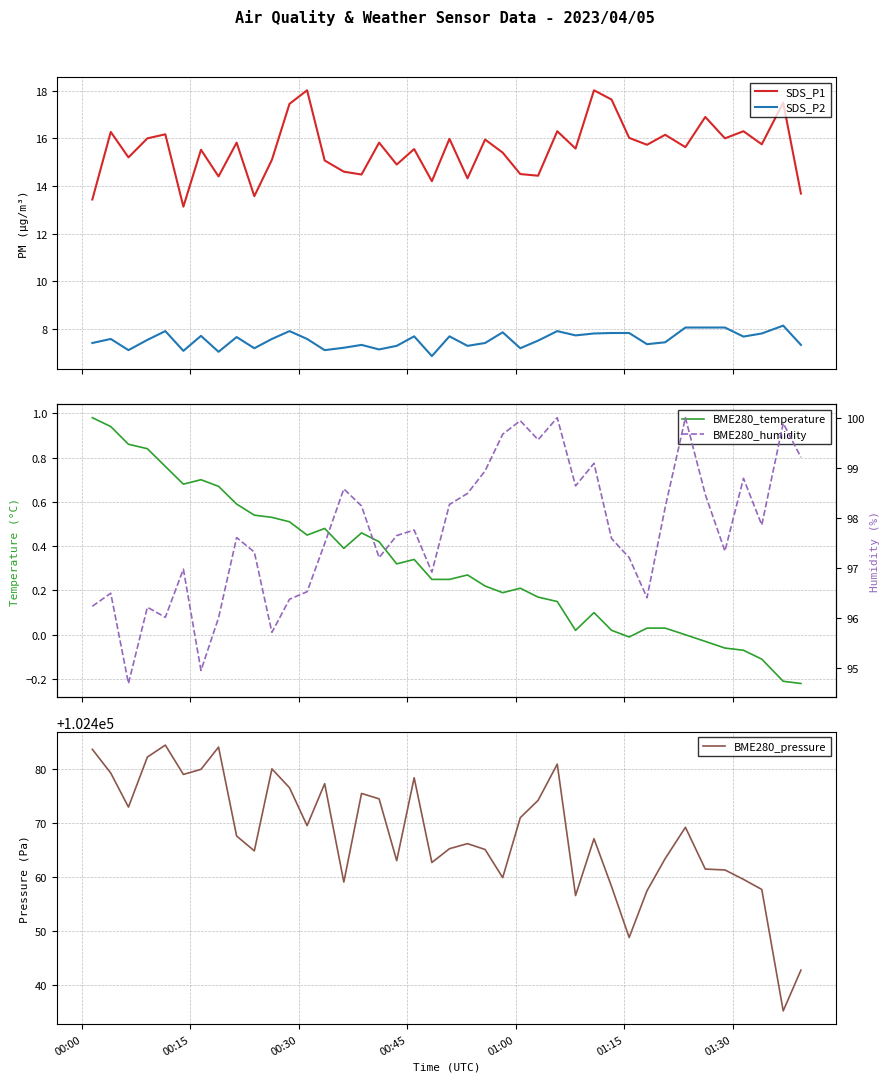

True or false: SDS_P2 and SDS_P1 cross at least once.

False